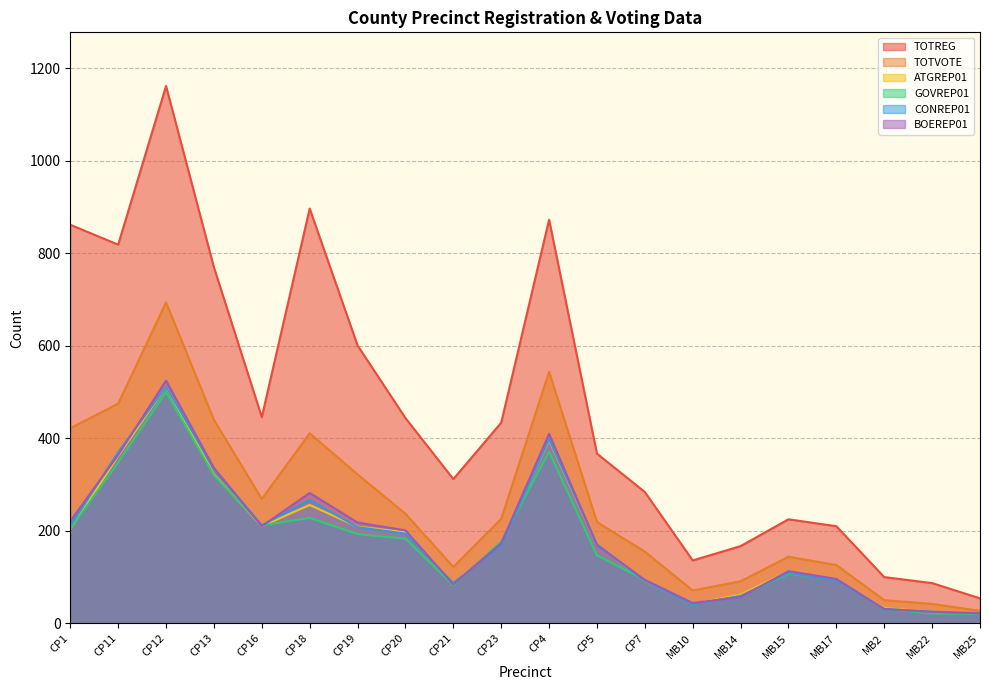

Which series ends up on top after the final intersection of ATGREP01 and BOEREP01?

ATGREP01